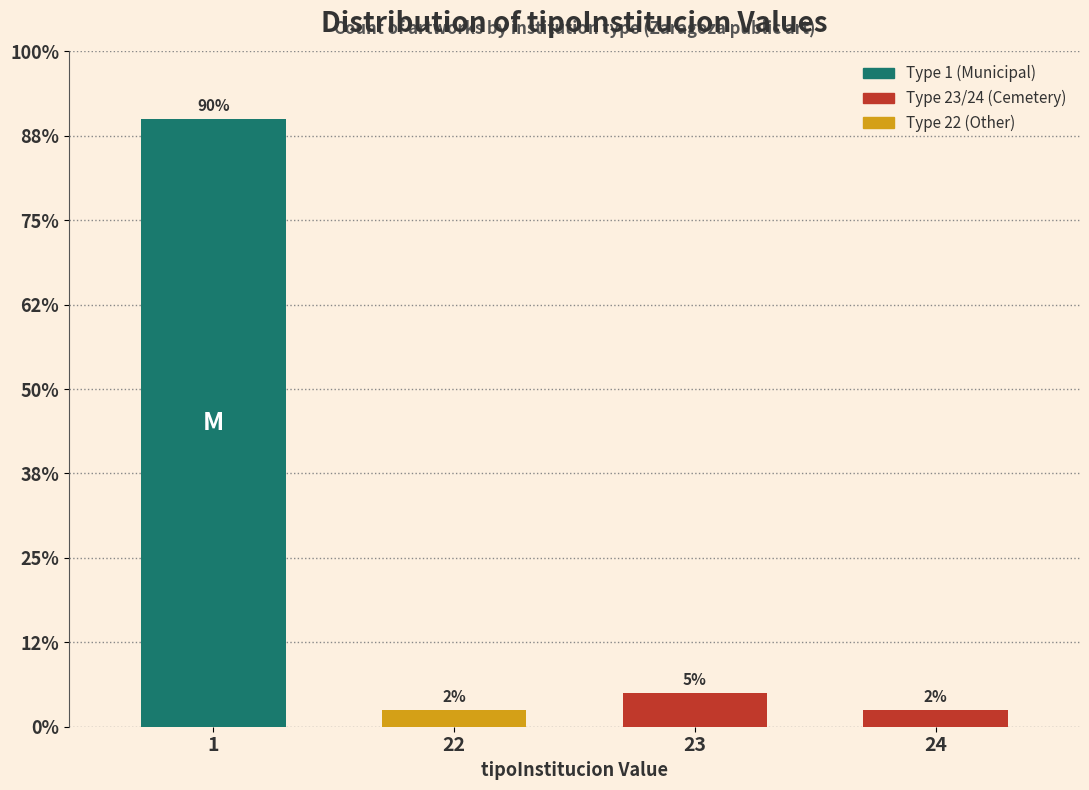

Does the chart contain any negative values?

No